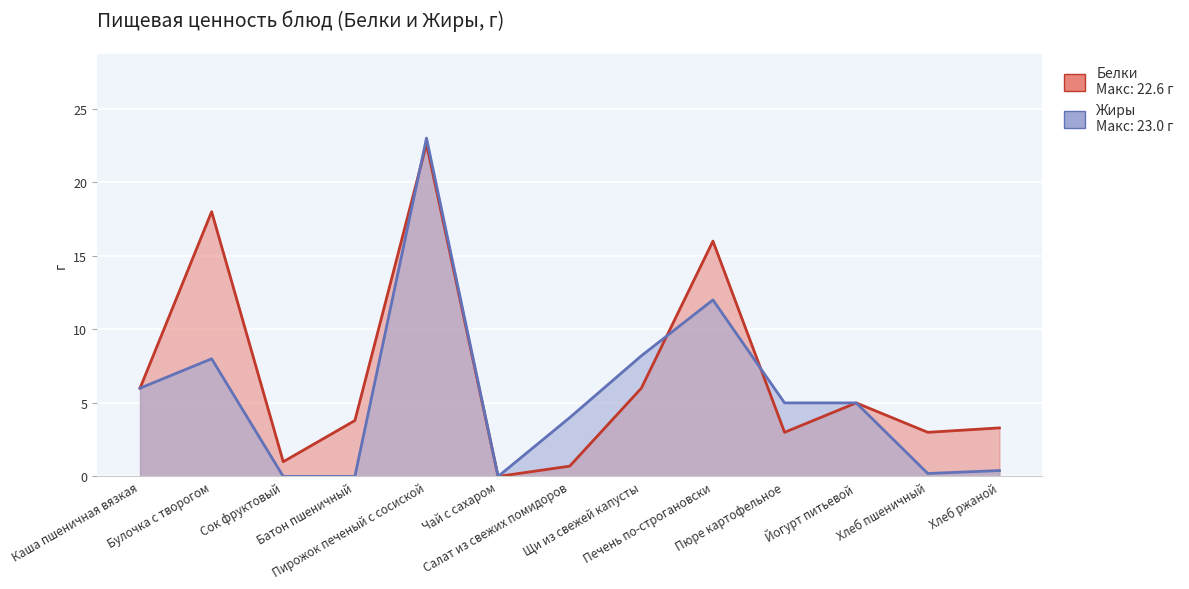

Rank the series by their average value, from lowest to highest.

Жиры, Белки